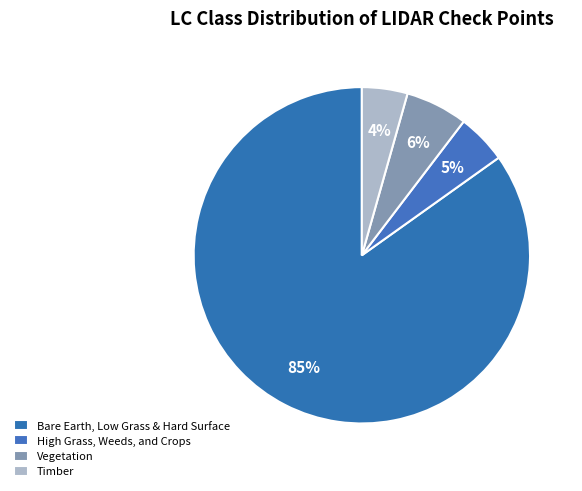

Rank the categories by value from lowest to highest.

Timber, High Grass, Weeds, and Crops, Vegetation, Bare Earth, Low Grass & Hard Surface